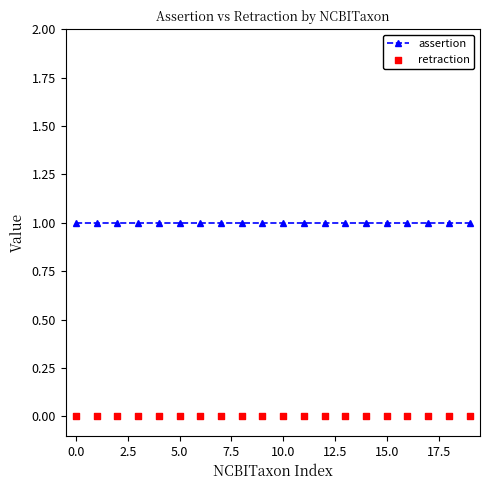

Which series has the largest Y range (max minus min)?

assertion